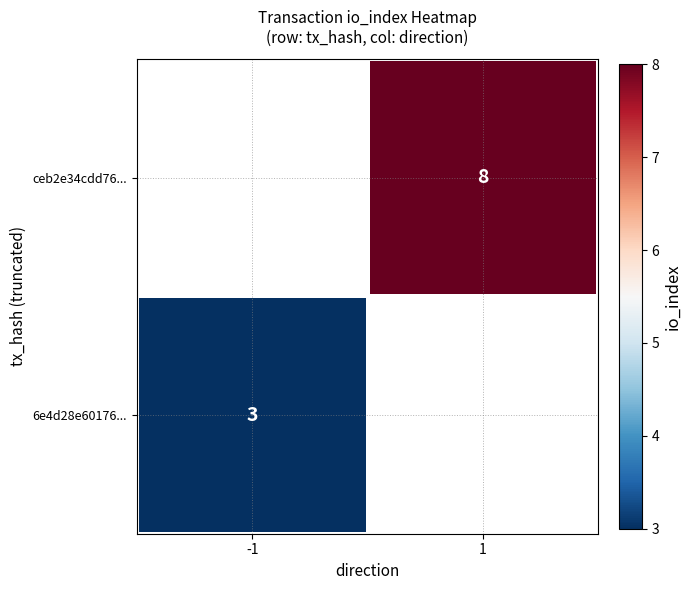

The value of 6e4d28e60176... at -1 is 1. True or false?

False